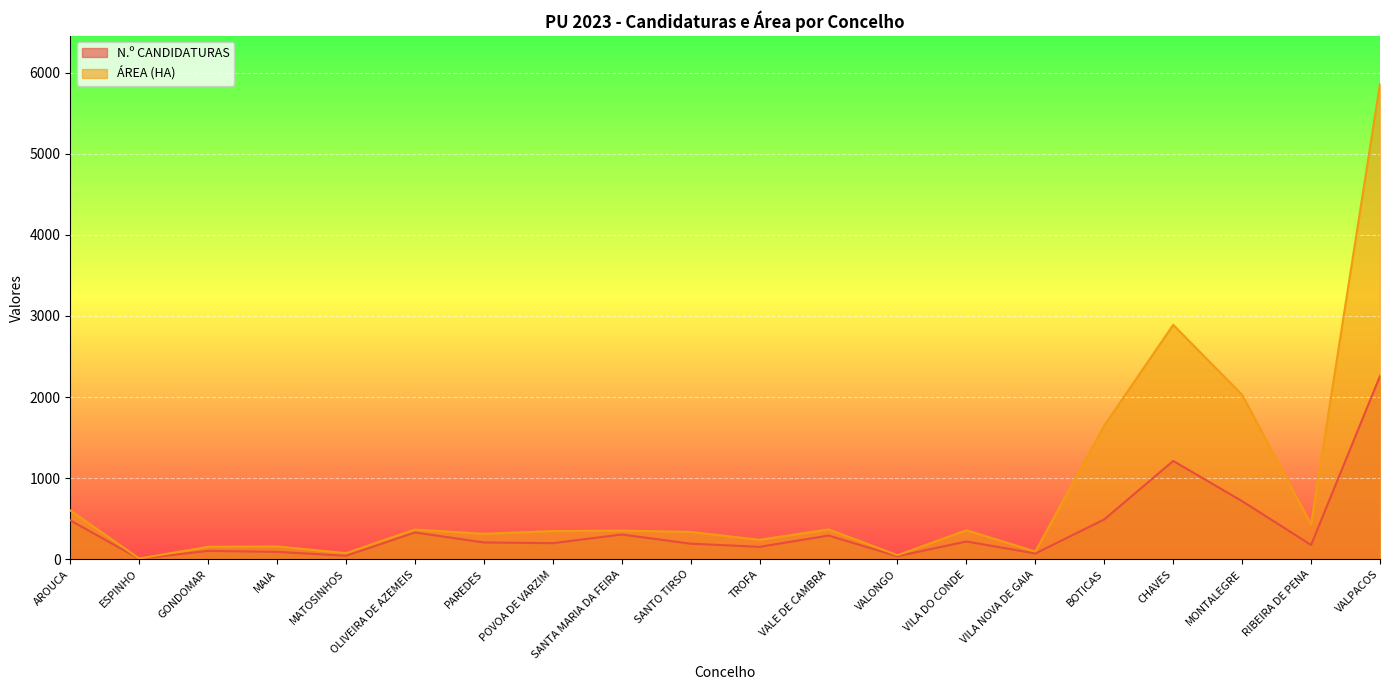

Reading right to left, extract all data points from this chart.

N.º CANDIDATURAS: VALPACOS=2260.0	RIBEIRA DE PENA=177.0	MONTALEGRE=717.0	CHAVES=1213.0	BOTICAS=492.0	VILA NOVA DE GAIA=72.0	VILA DO CONDE=220.0	VALONGO=38.0	VALE DE CAMBRA=293.0	TROFA=154.0	SANTO TIRSO=193.0	SANTA MARIA DA FEIRA=306.0	POVOA DE VARZIM=199.0	PAREDES=208.0	OLIVEIRA DE AZEMEIS=331.0	MATOSINHOS=44.0	MAIA=92.0	GONDOMAR=104.0	ESPINHO=7.0	AROUCA=480.0
ÁREA (HA): VALPACOS=5865.4	RIBEIRA DE PENA=430.4	MONTALEGRE=2027.8	CHAVES=2890.7	BOTICAS=1650.5	VILA NOVA DE GAIA=96.8	VILA DO CONDE=358.3	VALONGO=51.5	VALE DE CAMBRA=368.9	TROFA=240.3	SANTO TIRSO=337.8	SANTA MARIA DA FEIRA=354.6	POVOA DE VARZIM=348.2	PAREDES=314.5	OLIVEIRA DE AZEMEIS=367.7	MATOSINHOS=77.0	MAIA=159.1	GONDOMAR=155.0	ESPINHO=10.3	AROUCA=602.8